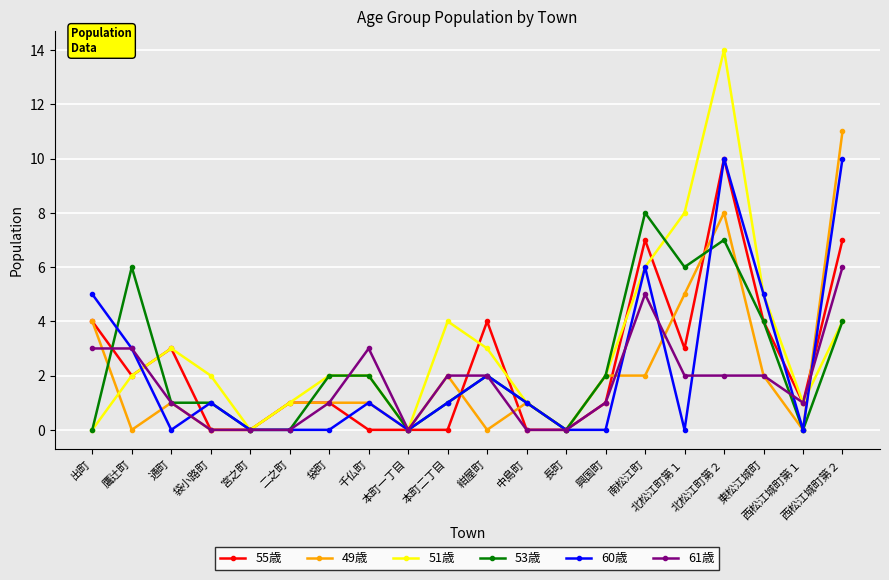

What are all the series names shown in the legend?

55歳, 49歳, 51歳, 53歳, 60歳, 61歳